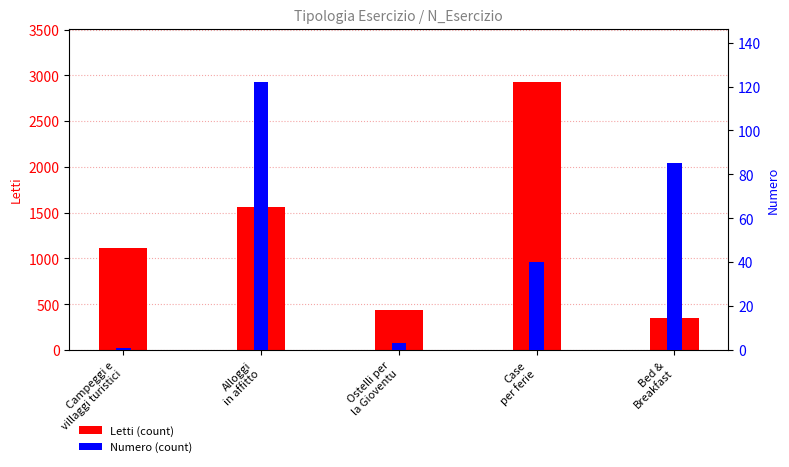

At which category does the chart reach its minimum across all series?

Campeggi e
villaggi turistici